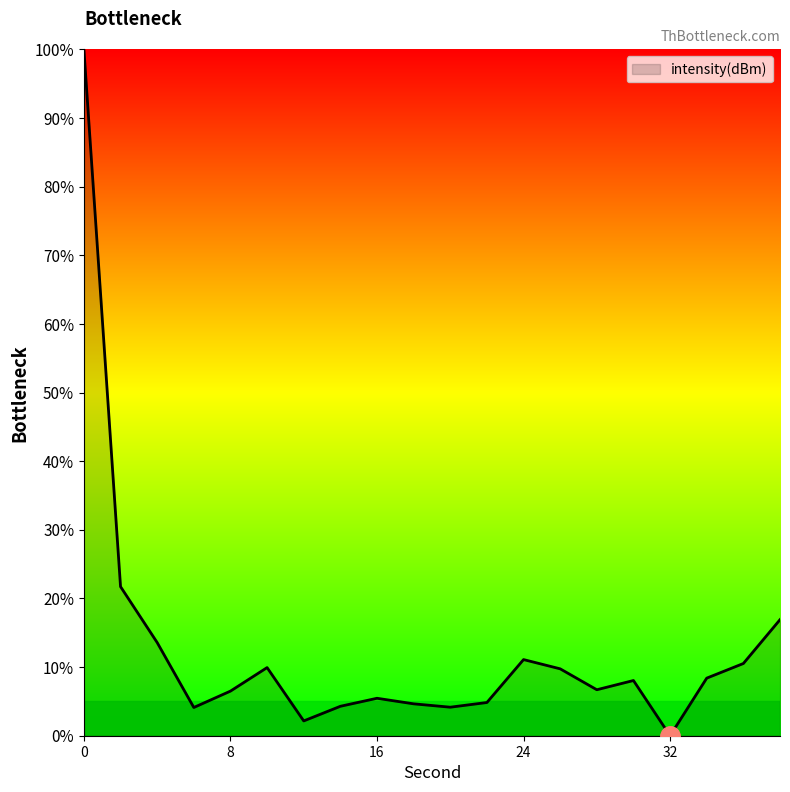

What is the maximum value shown in the chart?

100.0